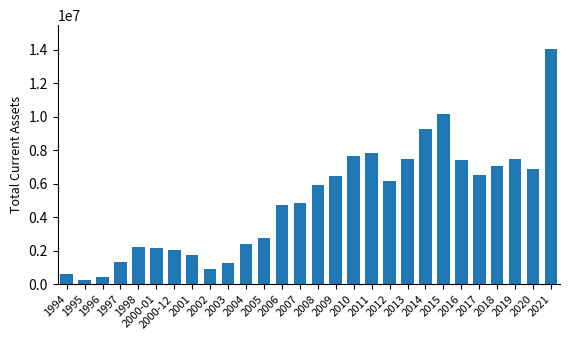

What is the sum of all values?

138066317